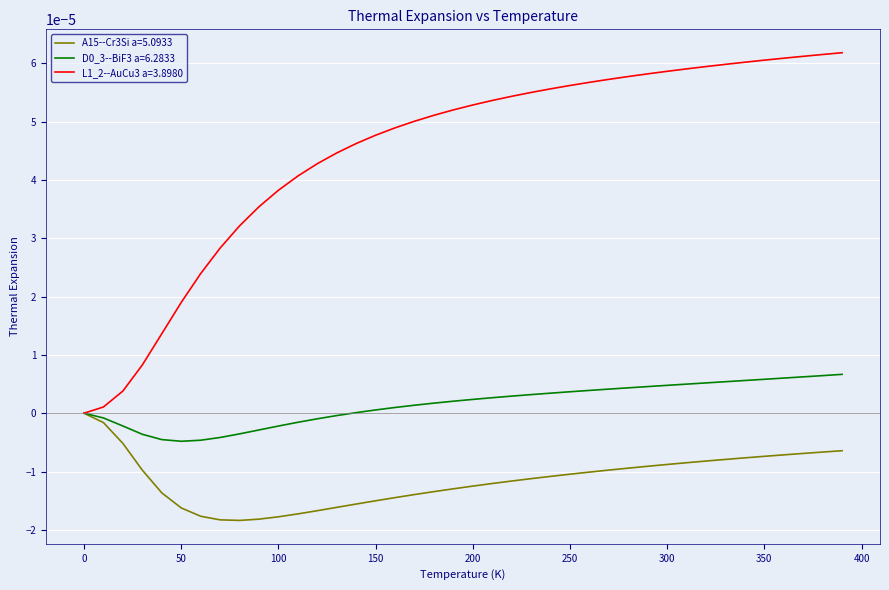

Which series has the largest total across all categories?

L1_2--AuCu3 a=3.8980